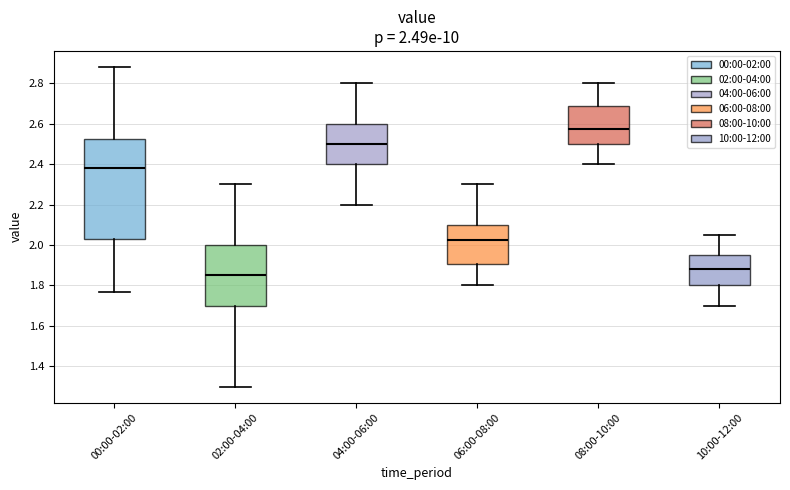

Comparing the boxes themselves (not the whiskers), which one is the tallest?

00:00-02:00